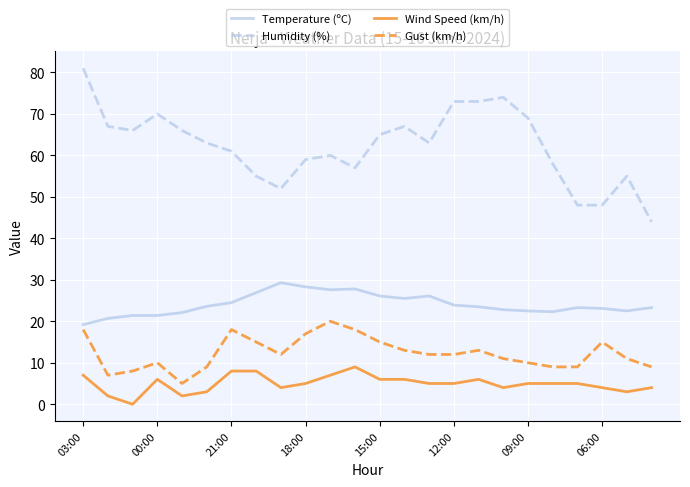

True or false: Temperature (ºC) and Gust (km/h) intersect in this chart.

False